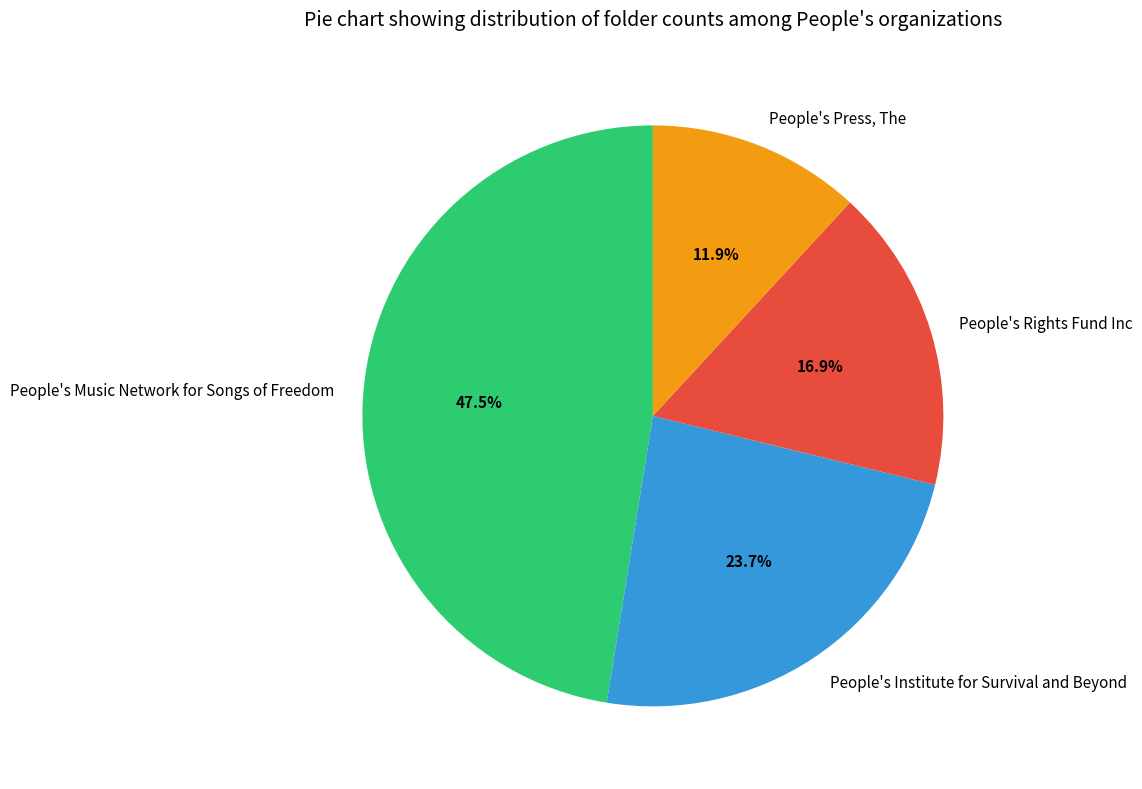

To the nearest percent, what is the difference between the People's Music Network for Songs of Freedom and People's Rights Fund Inc slice percentages?

31%